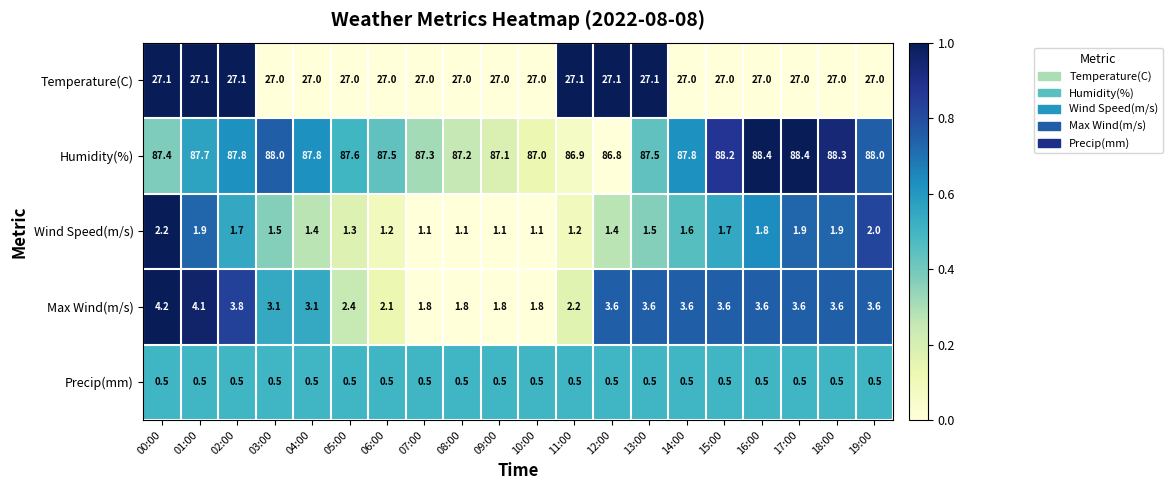

The value of Precip(mm) at 10:00 is 0.7. True or false?

False